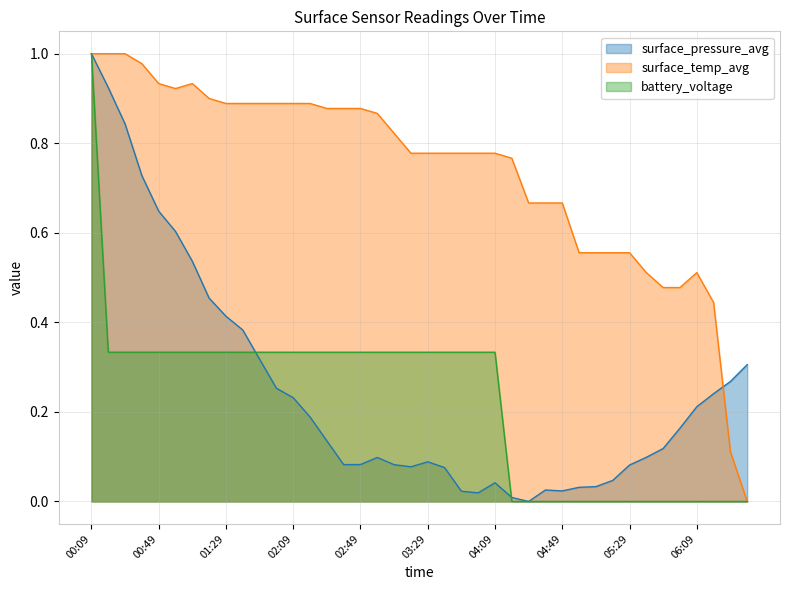

List the series in order of their peak value, lowest first.

surface_pressure_avg, surface_temp_avg, battery_voltage